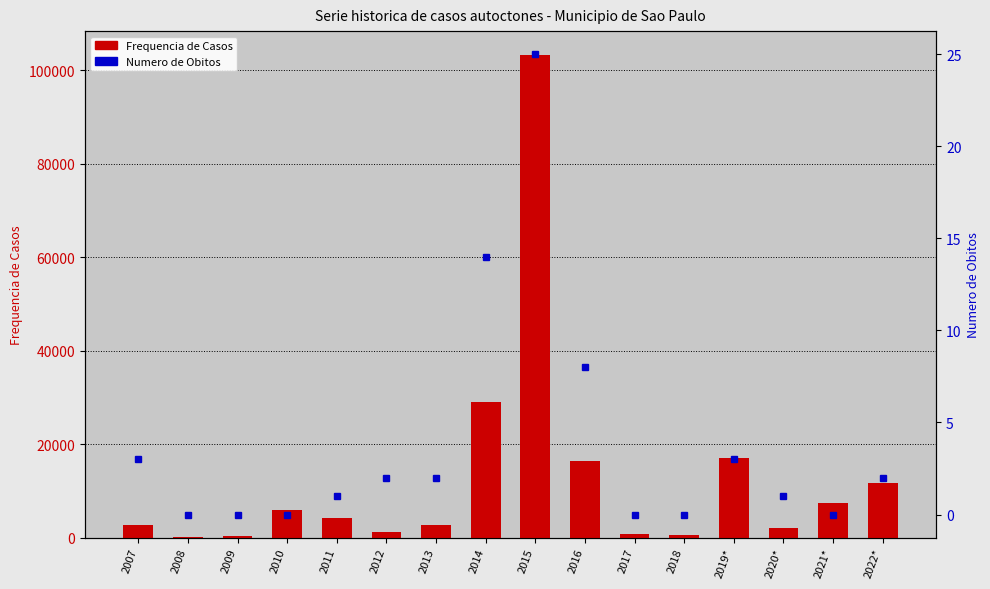

Rank the categories by Frequencia de Casos value from highest to lowest.

2015, 2014, 2019*, 2016, 2022*, 2021*, 2010, 2011, 2013, 2007, 2020*, 2012, 2017, 2018, 2009, 2008